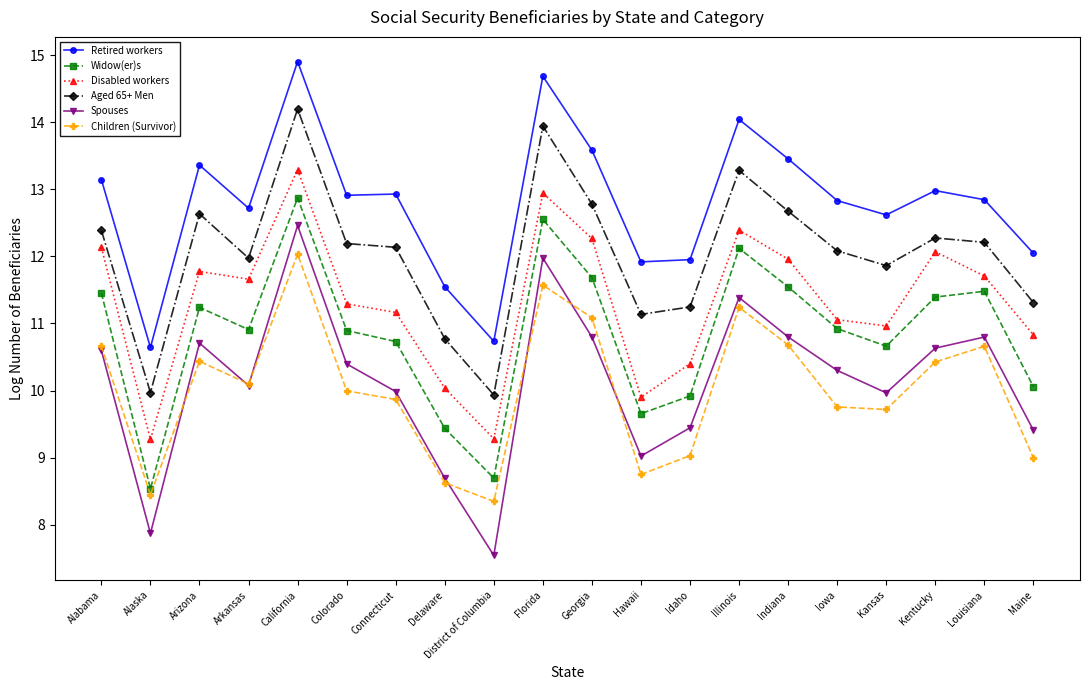

Reading left to right, extract all data points from this chart.

Retired workers: 13.1	10.6	13.4	12.7	14.9	12.9	12.9	11.5	10.7	14.7	13.6	11.9	12.0	14.0	13.5	12.8	12.6	13.0	12.8	12.0
Widow(er)s: 11.5	8.5	11.2	10.9	12.9	10.9	10.7	9.4	8.7	12.6	11.7	9.7	9.9	12.1	11.5	10.9	10.7	11.4	11.5	10.1
Disabled workers: 12.1	9.3	11.8	11.7	13.3	11.3	11.2	10.0	9.3	12.9	12.3	9.9	10.4	12.4	12.0	11.1	11.0	12.1	11.7	10.8
Aged 65+ Men: 12.4	10.0	12.6	12.0	14.2	12.2	12.1	10.8	9.9	13.9	12.8	11.1	11.2	13.3	12.7	12.1	11.9	12.3	12.2	11.3
Spouses: 10.6	7.9	10.7	10.1	12.5	10.4	10.0	8.7	7.5	12.0	10.8	9.0	9.4	11.4	10.8	10.3	10.0	10.6	10.8	9.4
Children (Survivor): 10.7	8.4	10.4	10.1	12.0	10.0	9.9	8.6	8.3	11.6	11.1	8.7	9.0	11.2	10.7	9.8	9.7	10.4	10.7	9.0